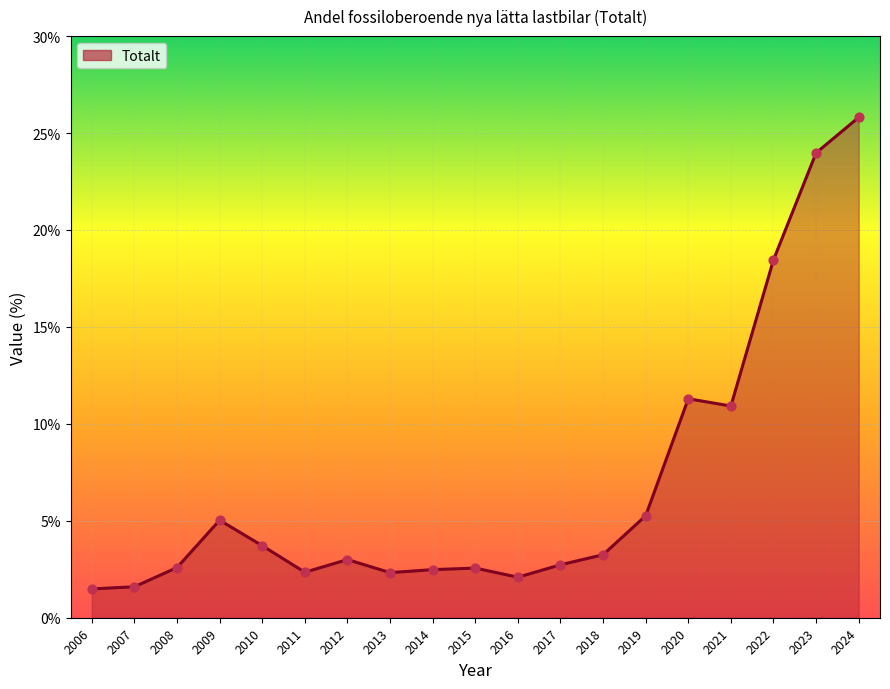

What is the ratio of the value at 2012 to the value at 2010?

0.8